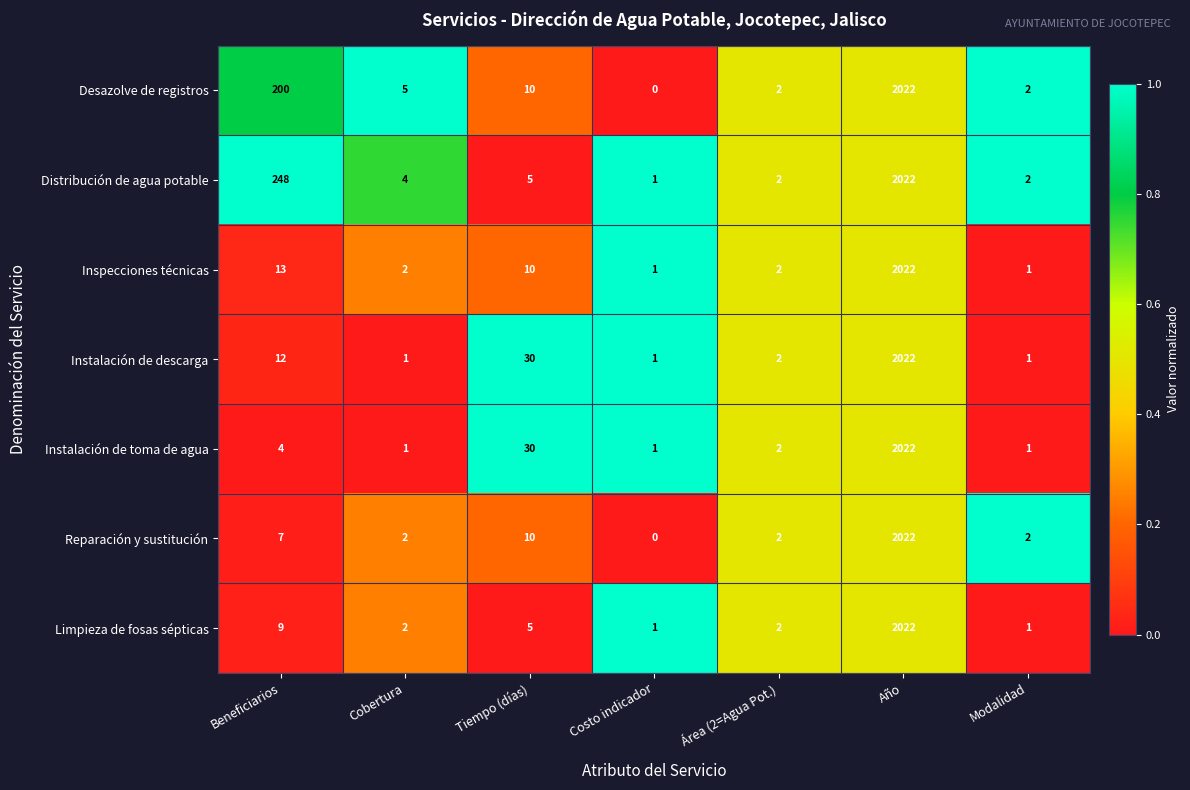

Which series changed the most between Cobertura and Área (2=Agua Pot.)?

Desazolve de registros